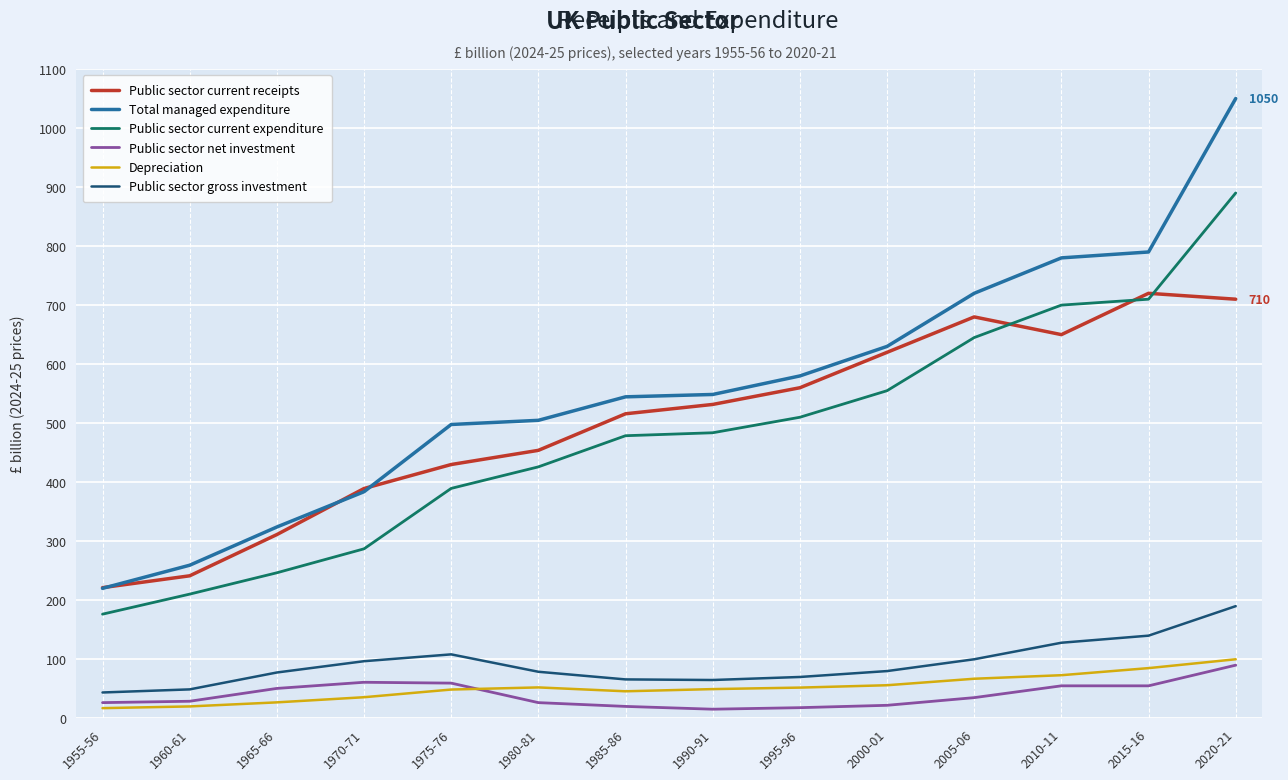

What is the difference between the highest and lowest values at 1965-66?

297.1